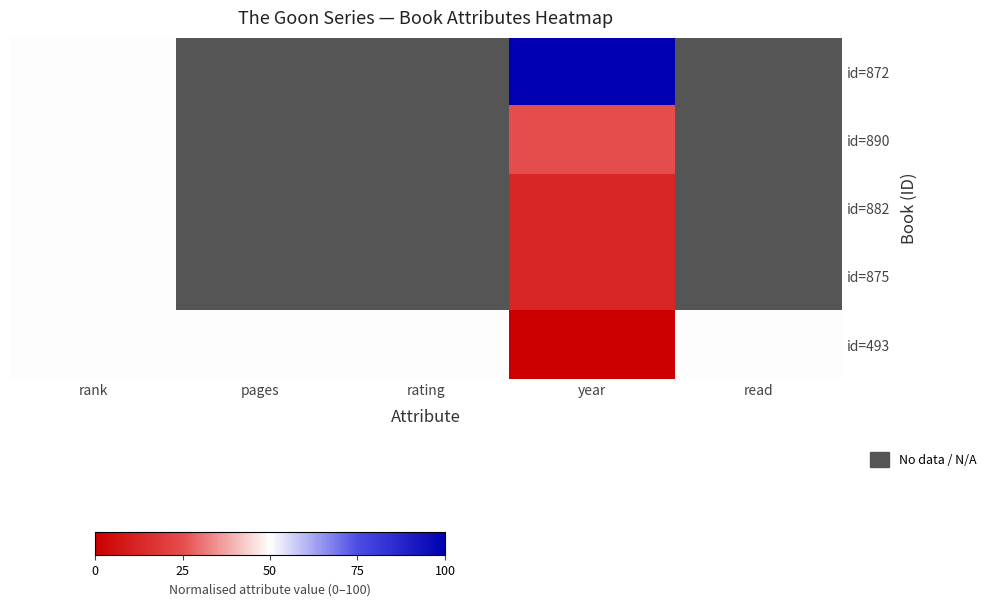

At which label is id=493 closest to 25?

rank